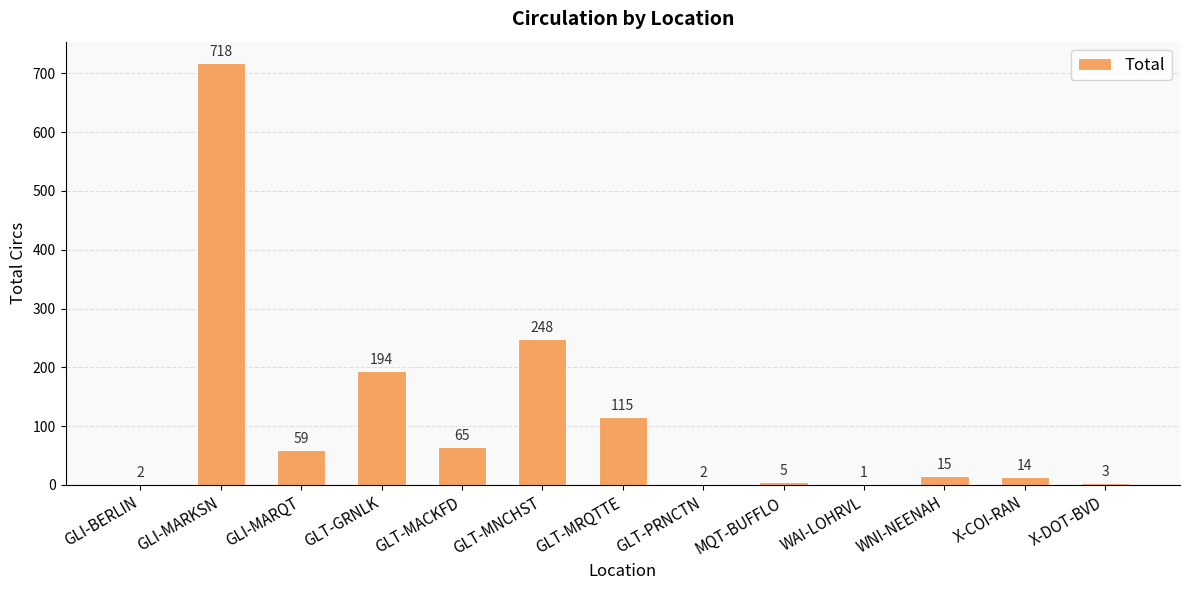

At which label is the value closest to 359?

GLT-MNCHST